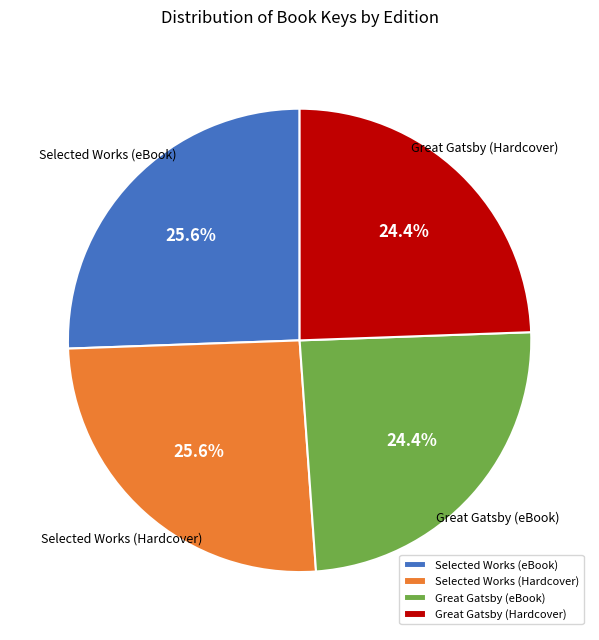

Count the number of slices in the pie.

4